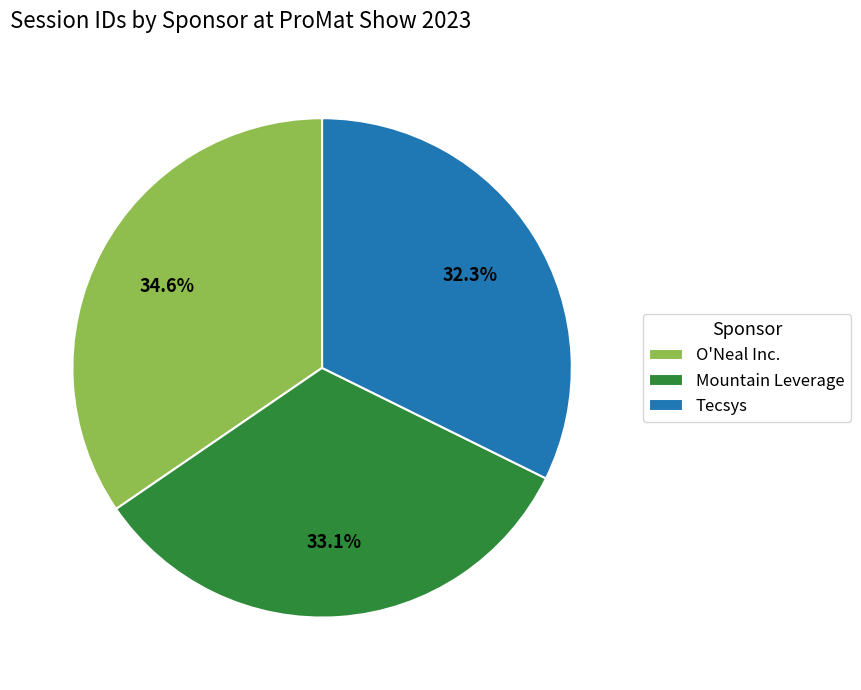

The Tecsys slice represents 25% of the pie. True or false?

False